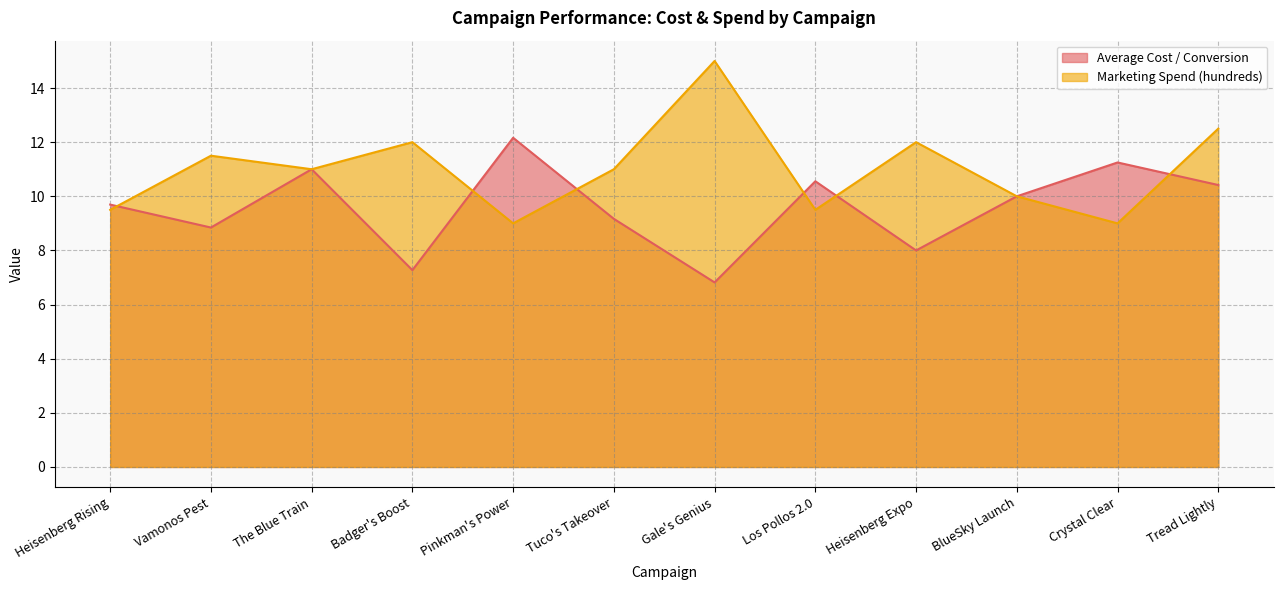

At which category does Marketing Spend (hundreds) reach its first local peak?

Vamonos Pest